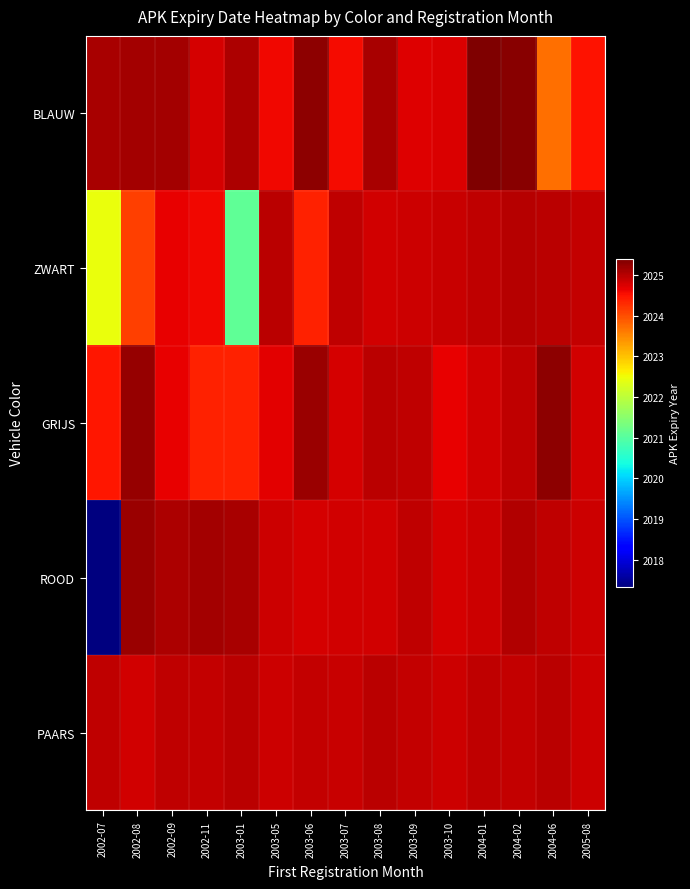

Which category has the lowest value across all series?

2002-07